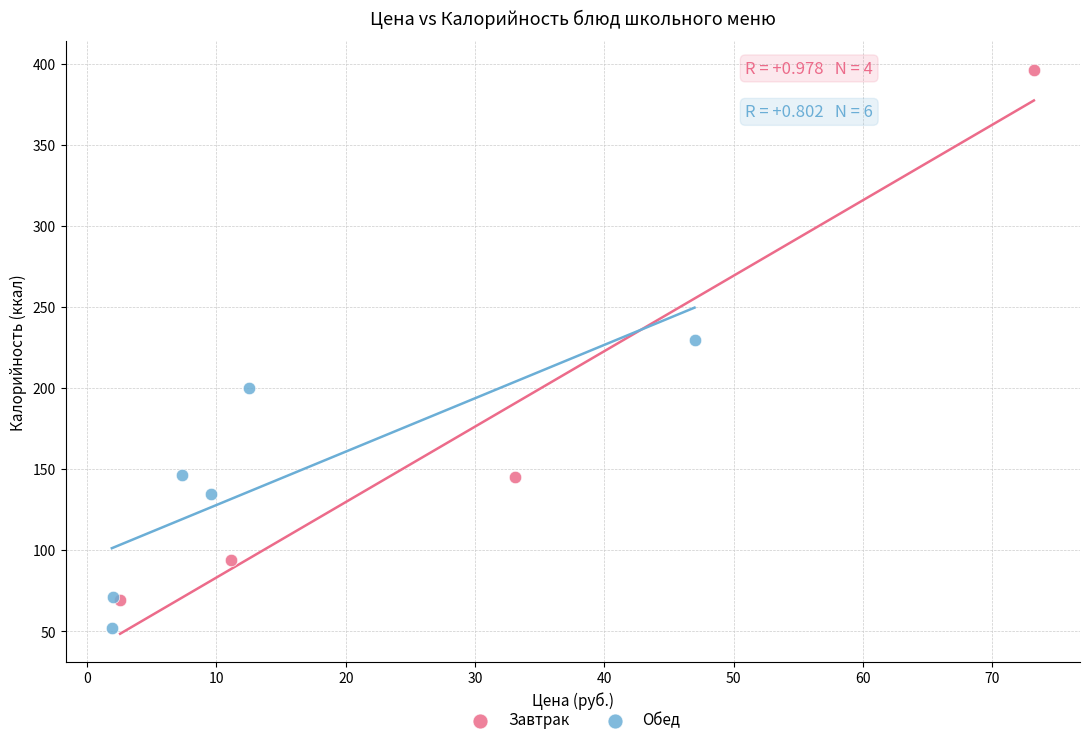

Which series has the widest spread of Y values?

Завтрак